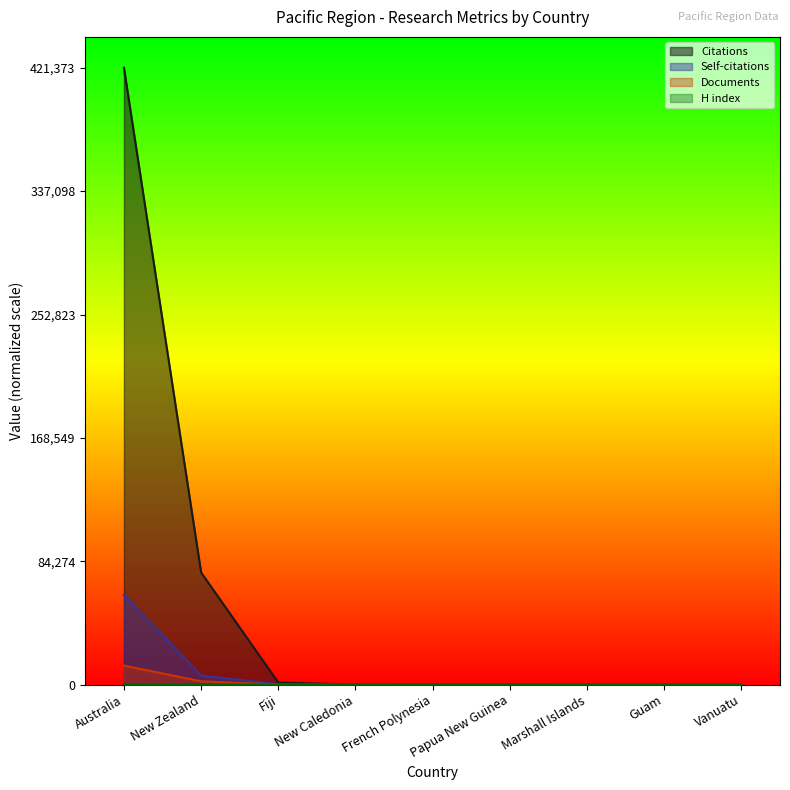

Reading left to right, what are all the values shown in this chart?

Citations: Australia=1.0	New Zealand=0.2	Fiji=0.0	New Caledonia=0.0	French Polynesia=0.0	Papua New Guinea=0.0	Marshall Islands=0.0	Guam=0.0	Vanuatu=0.0
Self-citations: Australia=0.1	New Zealand=0.0	Fiji=0.0	New Caledonia=0.0	French Polynesia=0.0	Papua New Guinea=0.0	Marshall Islands=0.0	Guam=0.0	Vanuatu=0.0
Documents: Australia=0.0	New Zealand=0.0	Fiji=0.0	New Caledonia=0.0	French Polynesia=0.0	Papua New Guinea=0.0	Marshall Islands=0.0	Guam=0.0	Vanuatu=0.0
H index: Australia=0.0	New Zealand=0.0	Fiji=0.0	New Caledonia=0.0	French Polynesia=0.0	Papua New Guinea=0.0	Marshall Islands=0.0	Guam=0.0	Vanuatu=0.0